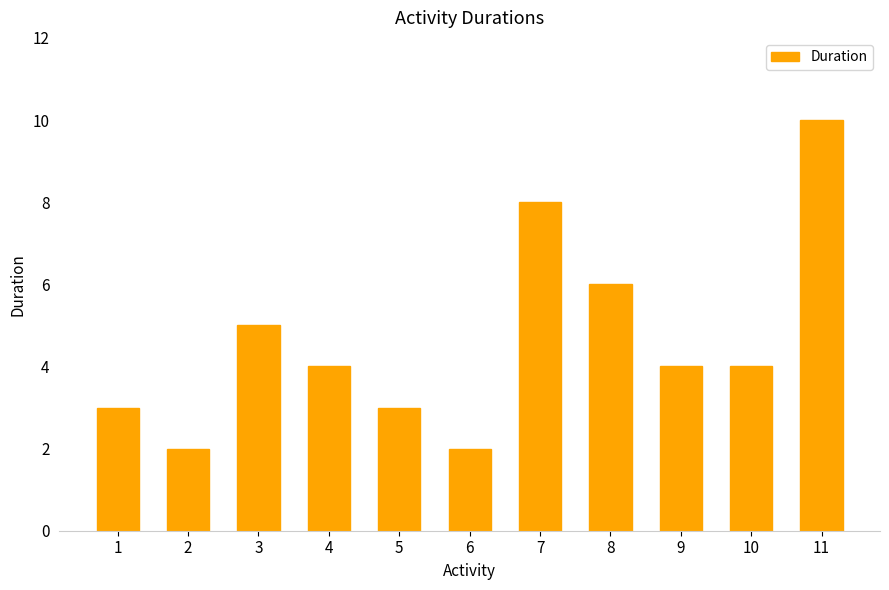

Is it true that the value at 4 is 4?

True